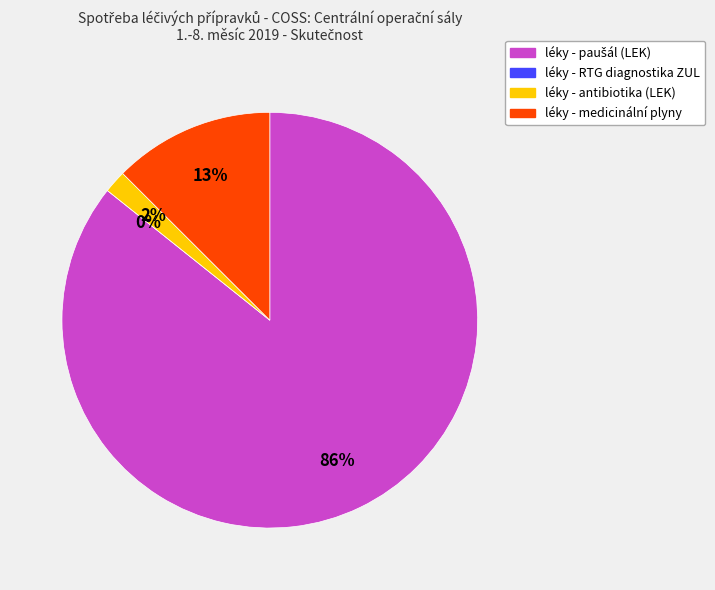

To the nearest percent, what portion does 50113013 - léky - antibiotika (LEK) represent?

2%